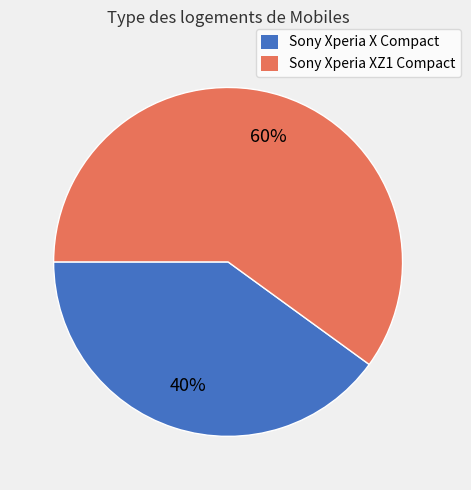

To the nearest percent, what is the difference between the largest and smallest slice percentages?

20%